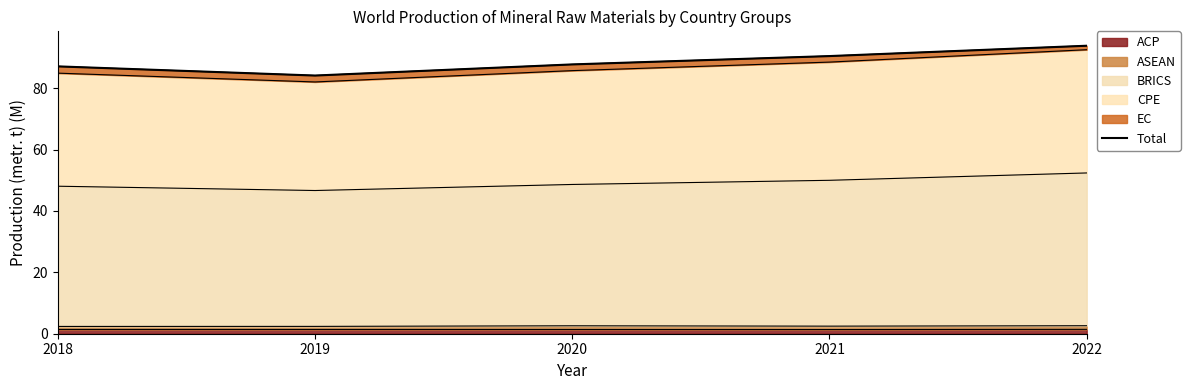

At which category does the data reach its first local valley?

2019